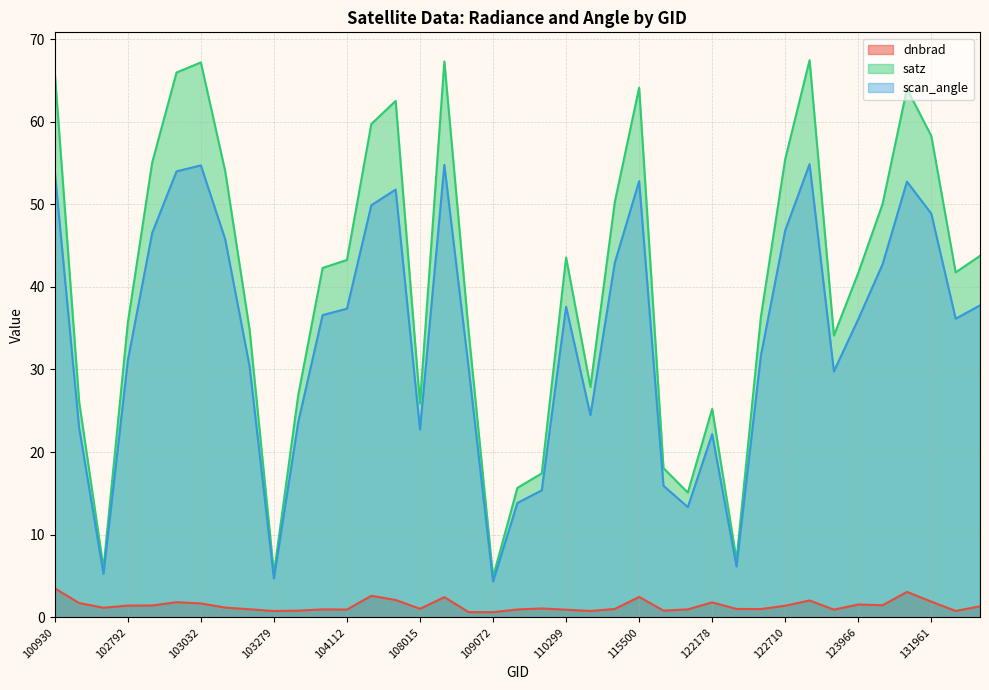

How many lines are shown in the chart?

3